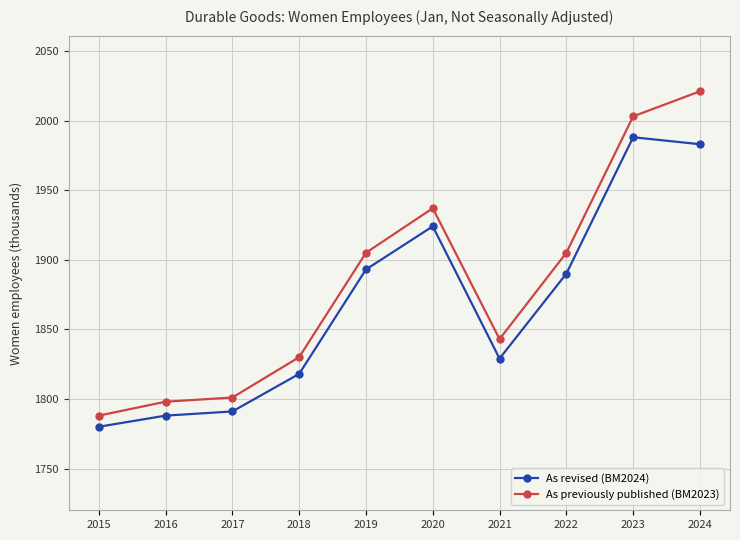

Does the chart have visible grid lines?

Yes